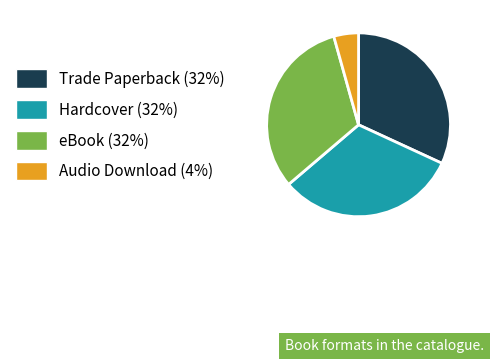

Is there a majority slice in this chart?

No